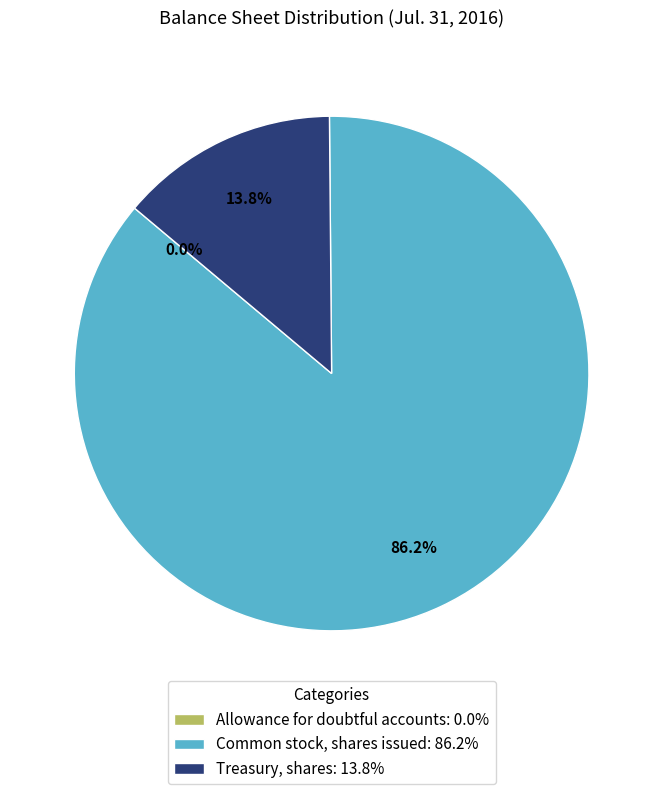

Which slice is the largest?

Common stock, shares issued